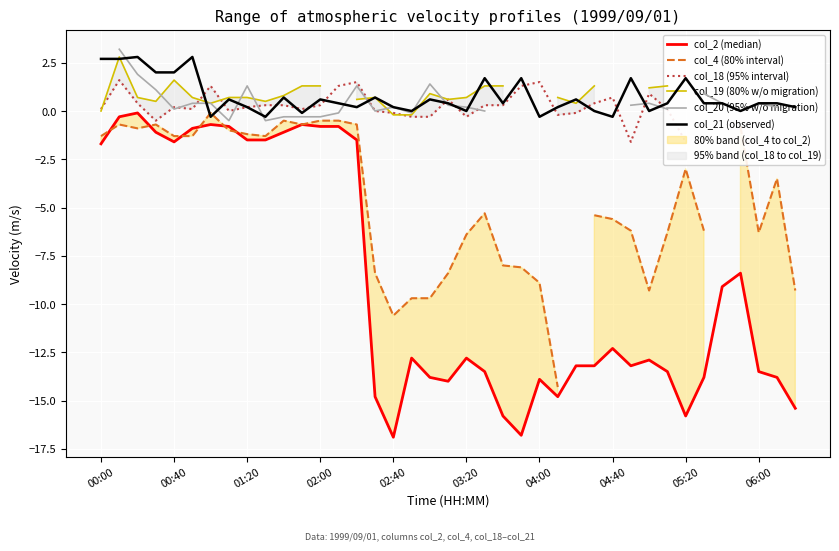

True or false: col_19 (80% w/o migration) has more than 1 points higher than both neighbors.

True